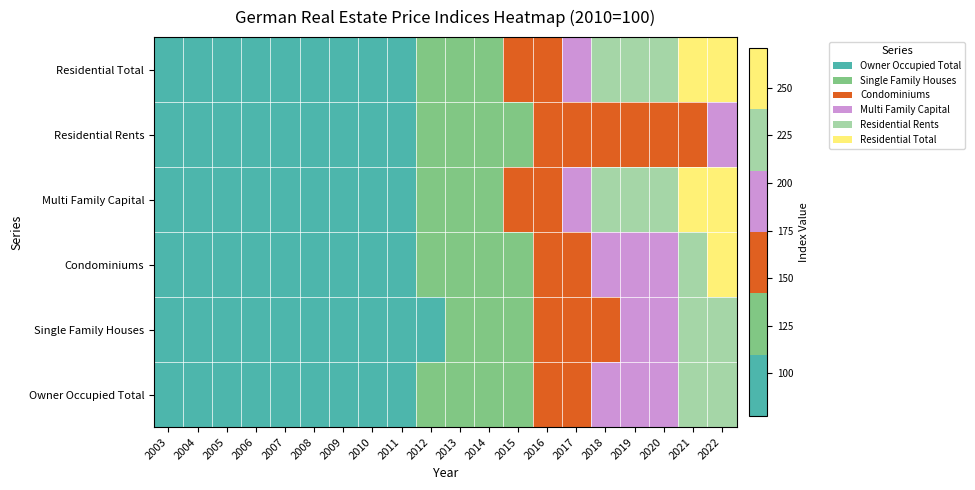

Rank the series at 2011 from lowest to highest value.

Single Family Houses, Residential Rents, Owner Occupied Total, Residential Total, Multi Family Capital, Condominiums